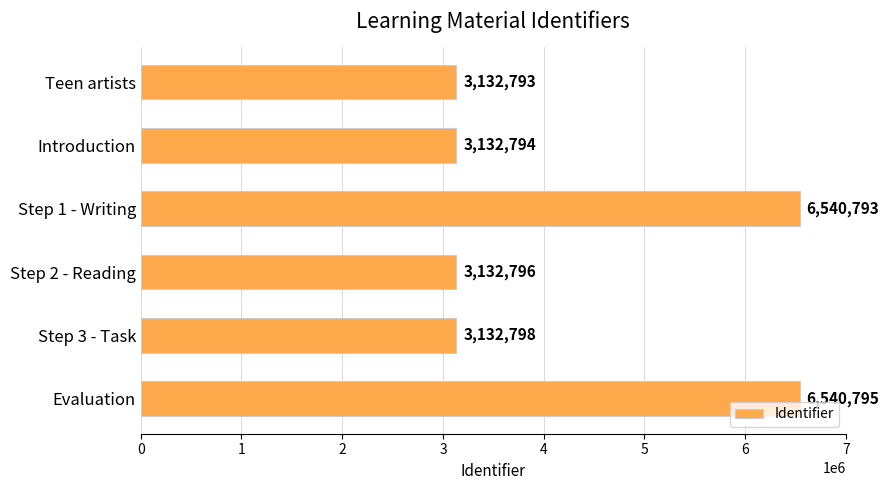

How many bars are there in total?

6